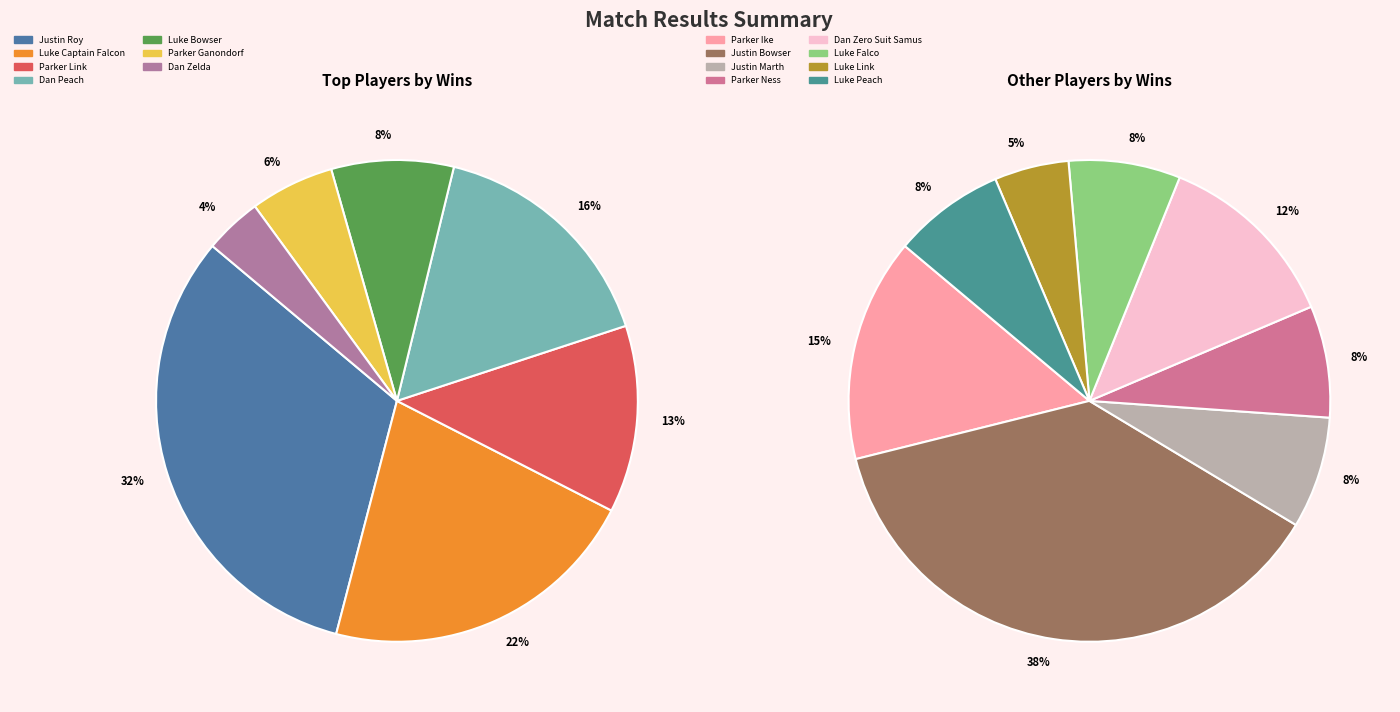

Which slice is the largest?

Justin Roy